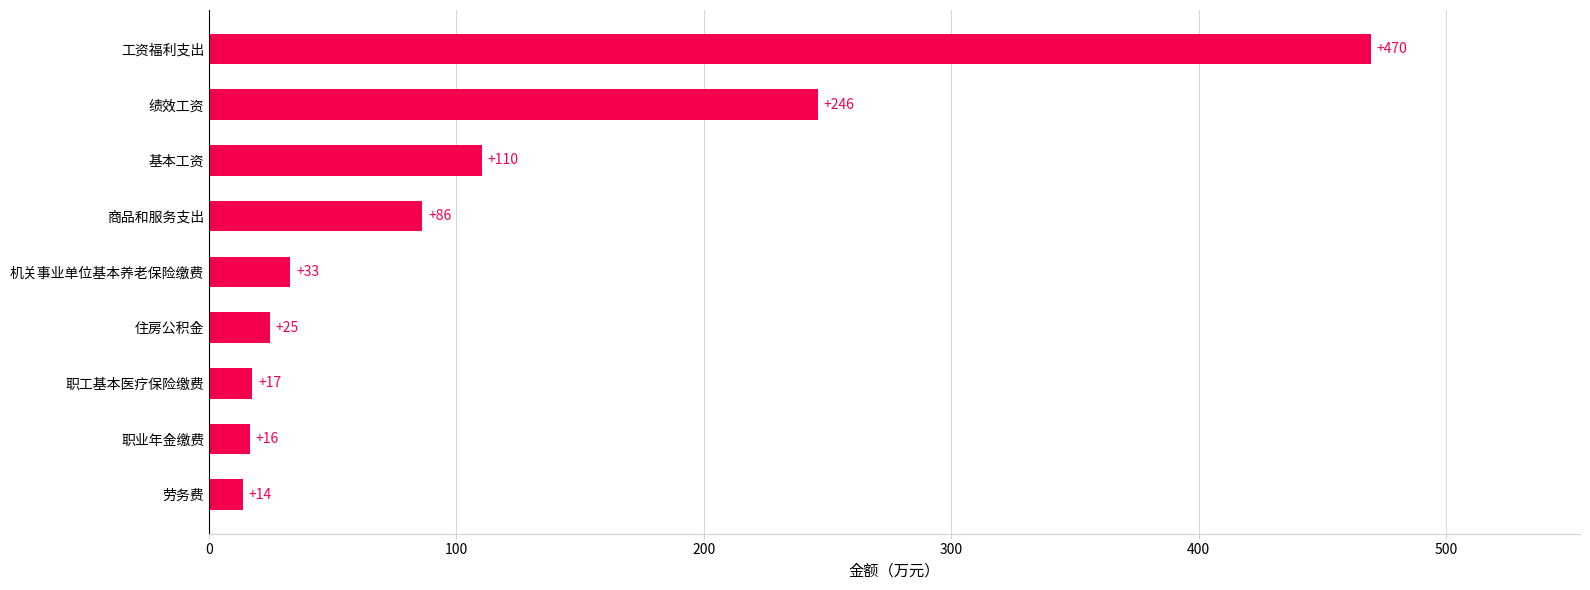

What is the minimum value shown in the chart?

13.5